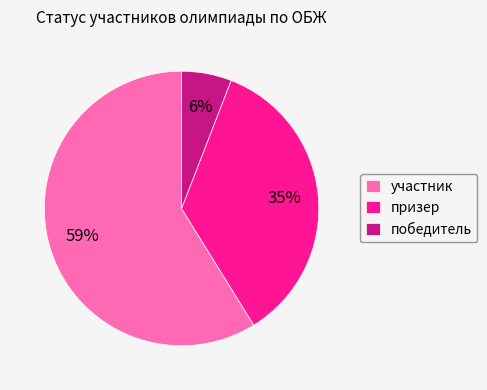

How many segments does this pie chart have?

3